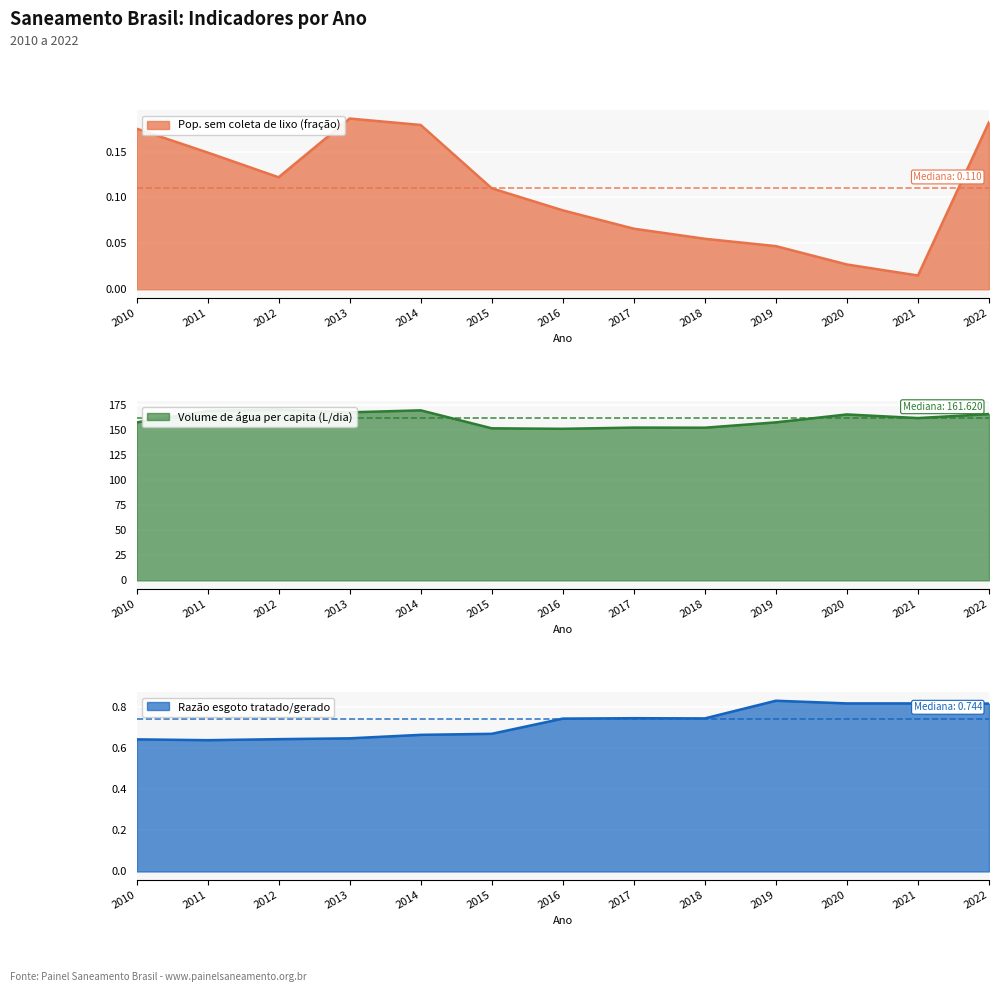

List the labels in order of Volume de água per capita (L/dia) value, largest first.

2012, 2014, 2011, 2013, 2022, 2020, 2021, 2019, 2010, 2017, 2018, 2015, 2016